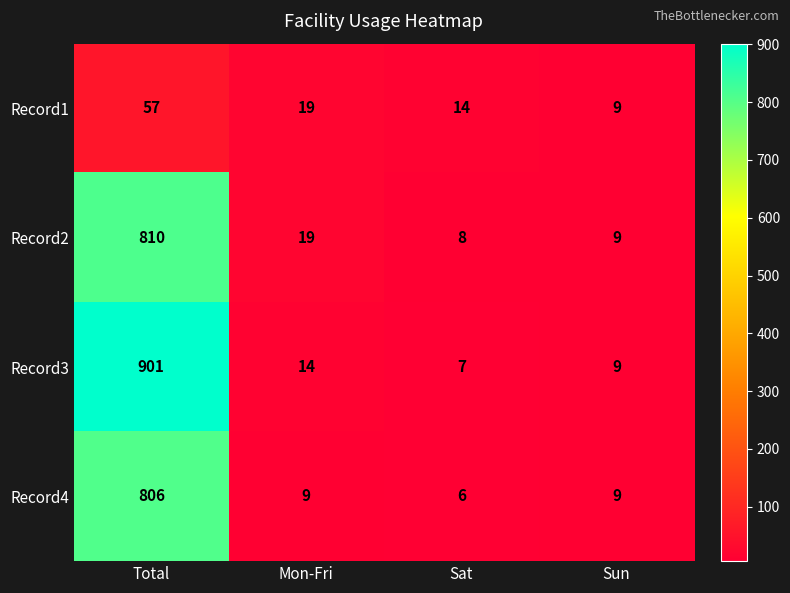

Between Mon-Fri and Sat, which series saw the biggest shift?

Record2